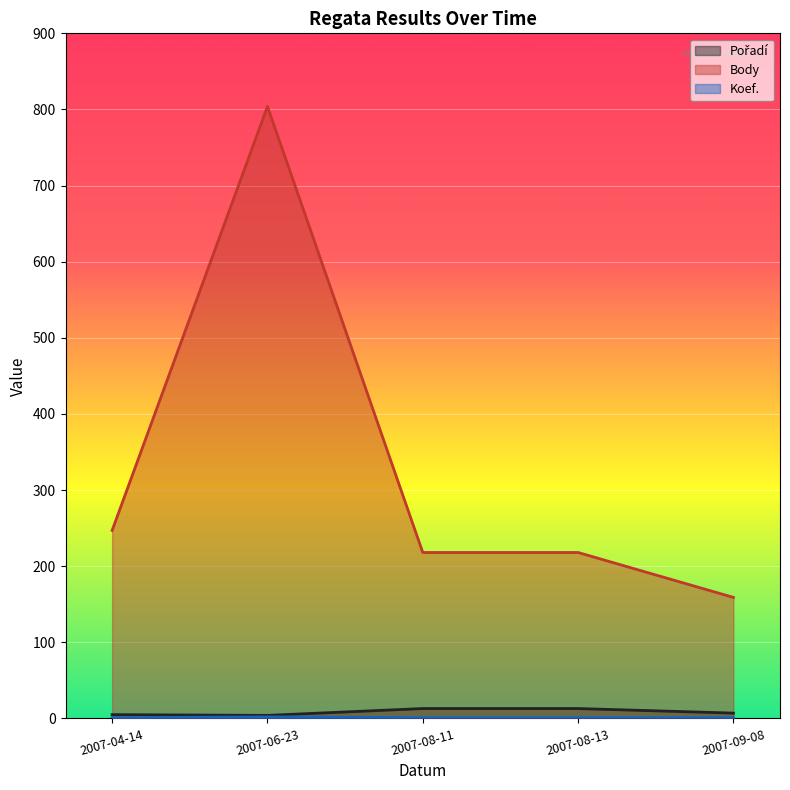

What value does the Koef. series have at 2007-08-13?

1